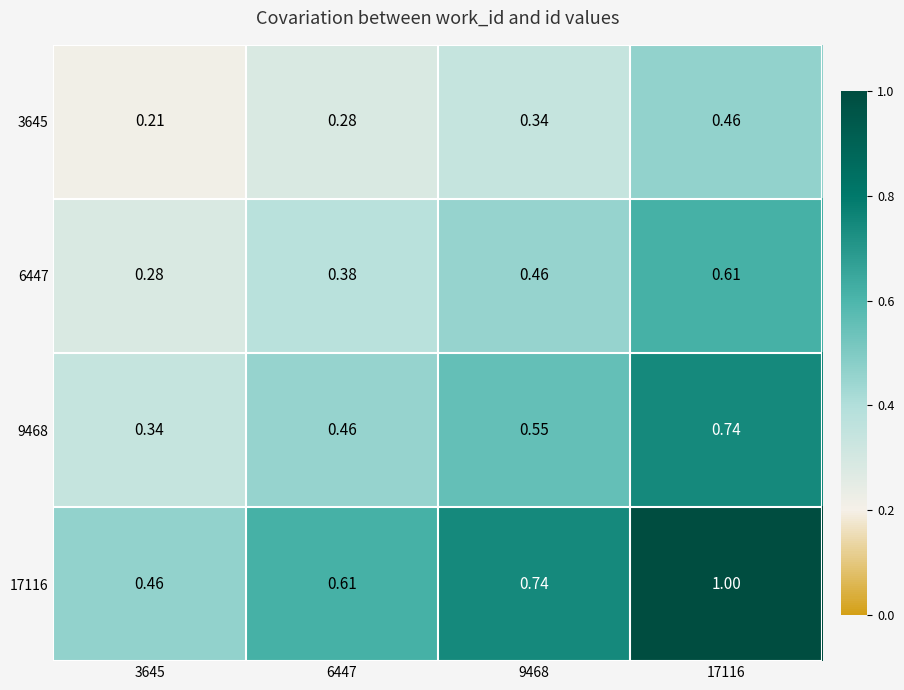

Is the value of 6447 at 9468 greater than the value of 9468 at 17116?

No